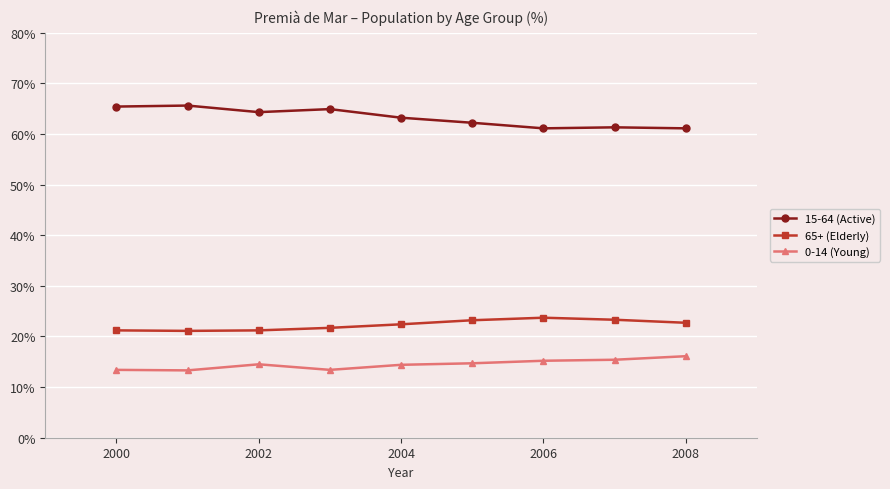

What is the sum of all 65+ (Elderly) values?

200.5